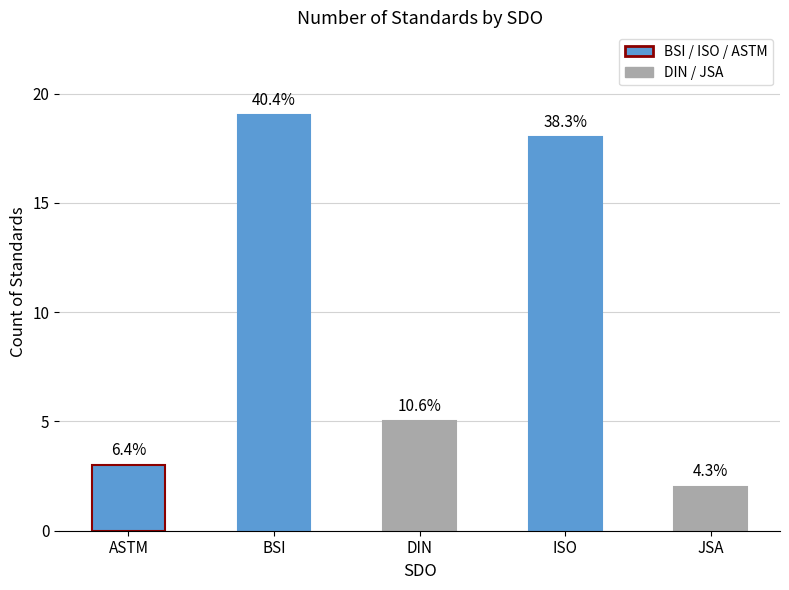

How many bars are there in total?

5